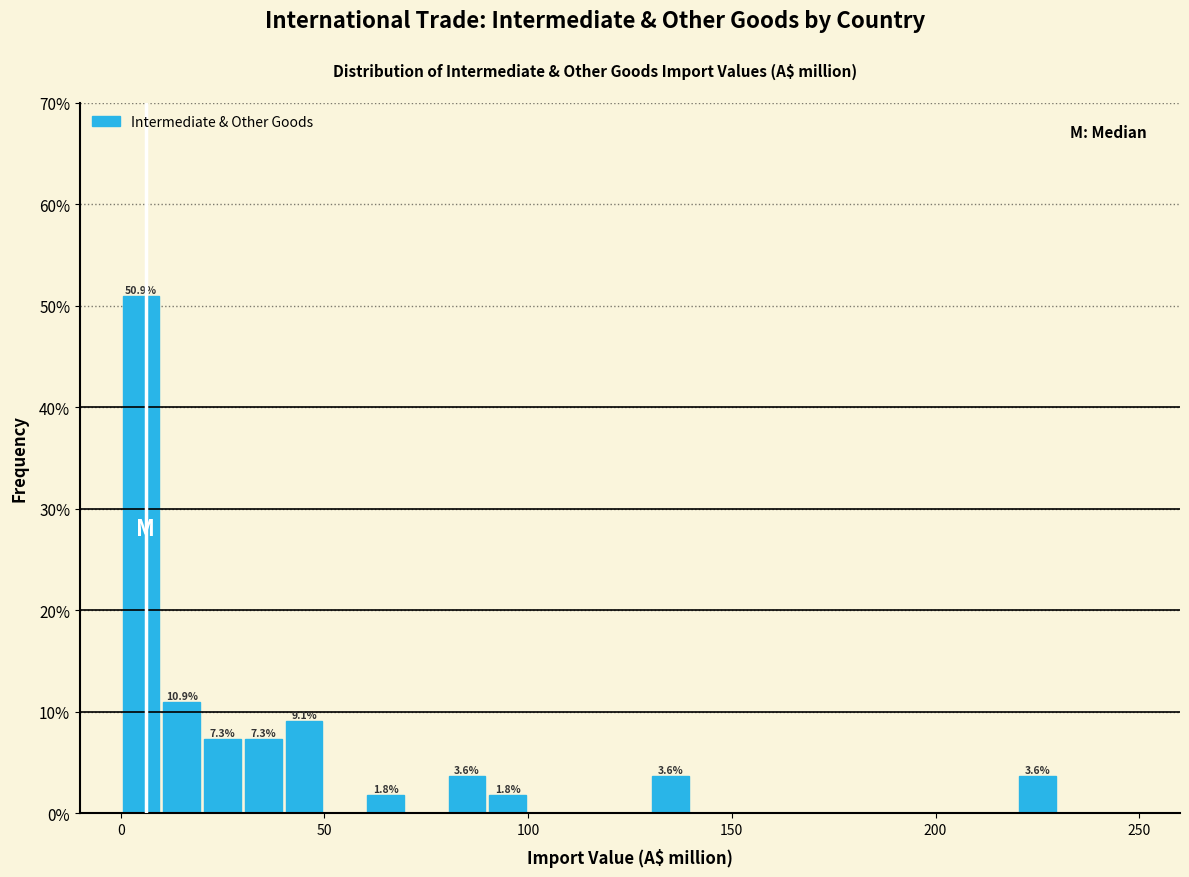

Read against the x-axis, roughly where is the centre of the tallest bar?

5